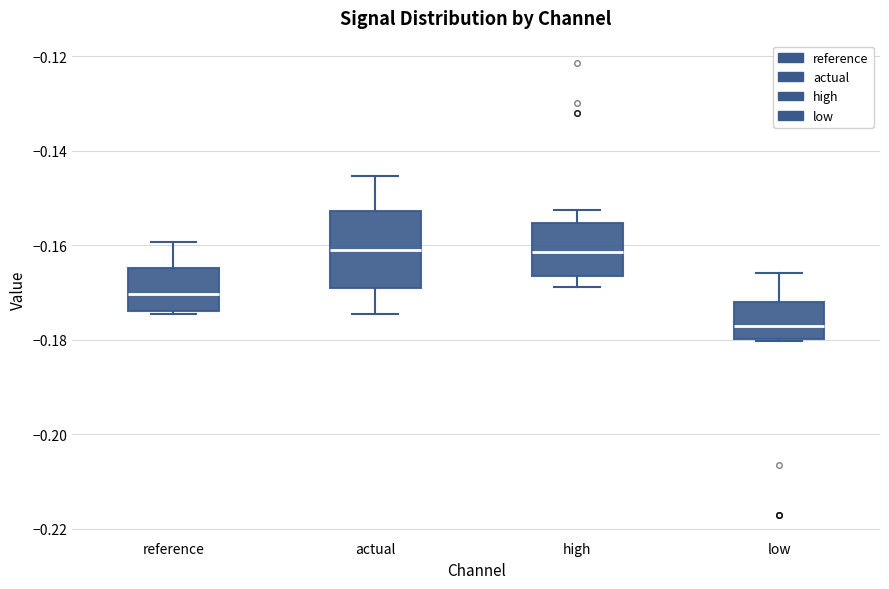

Which box is the tallest, from its lower edge to its upper edge?

actual